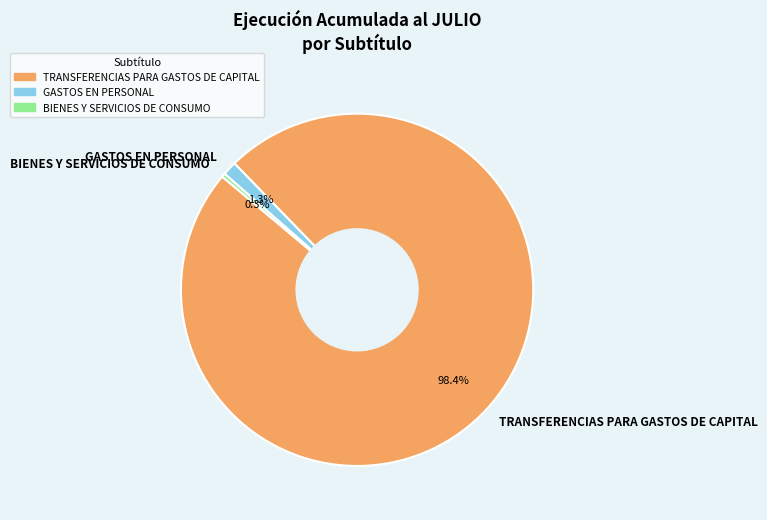

What percentage do TRANSFERENCIAS PARA GASTOS DE CAPITAL and BIENES Y SERVICIOS DE CONSUMO together represent?

98.7%